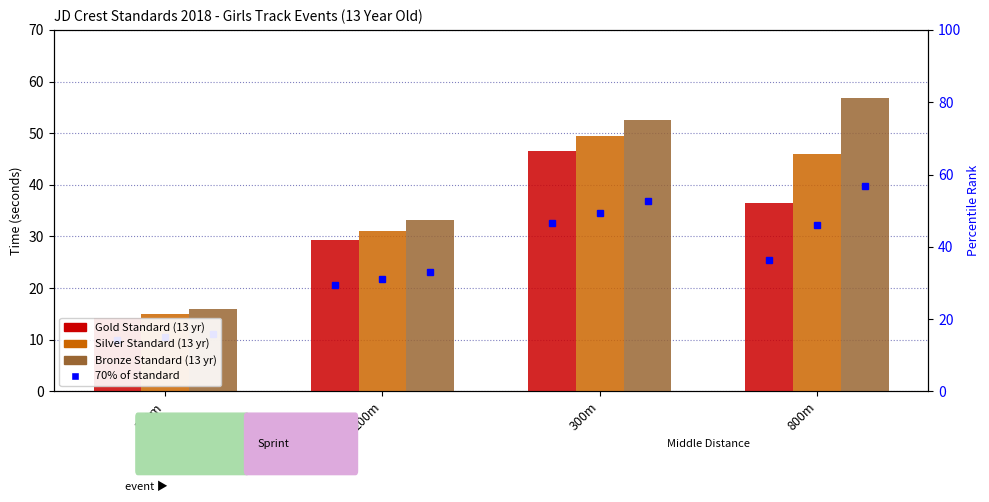

What is the label of the 1st bar from the right?

800m